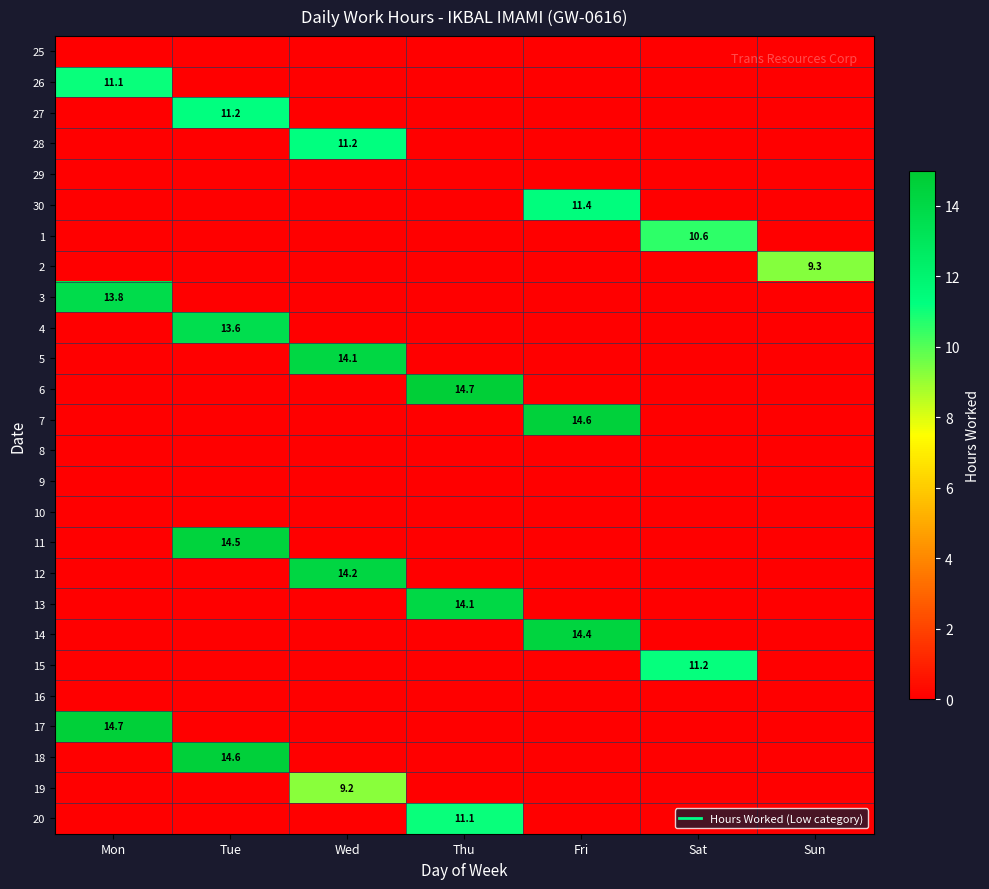

What is the total value across all series at Fri?

40.3